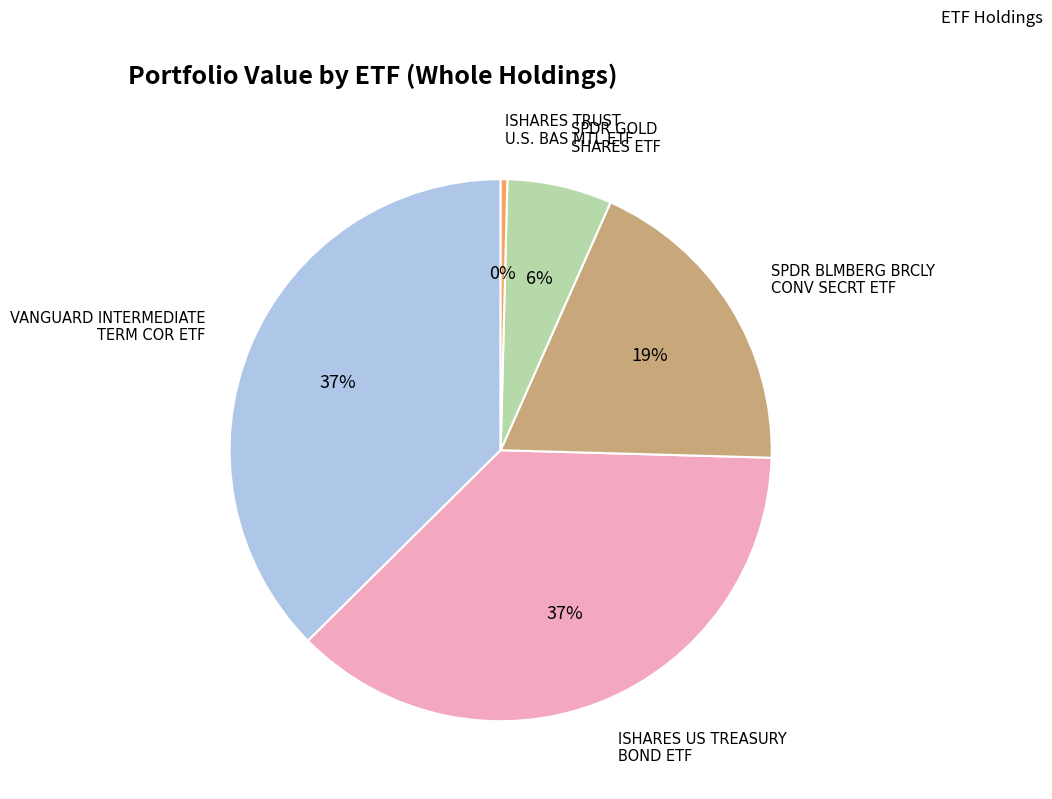

Which category has the smallest portion of the pie?

ISHARES TRUST U.S. BAS MTL ETF